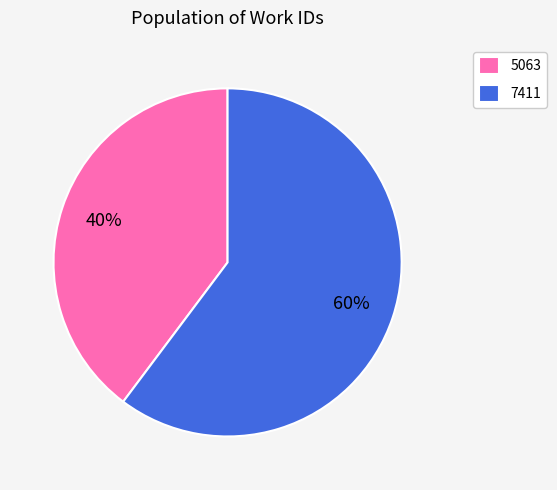

To the nearest percent, what is the difference between the 5063 and 7411 slice percentages?

20%